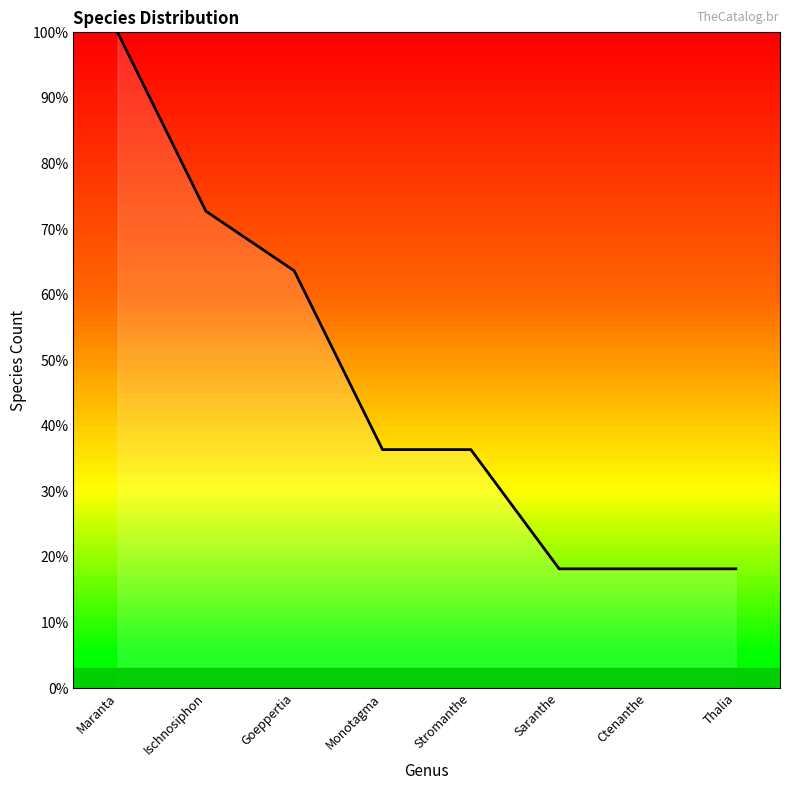

Which category has the highest value across all series?

Maranta